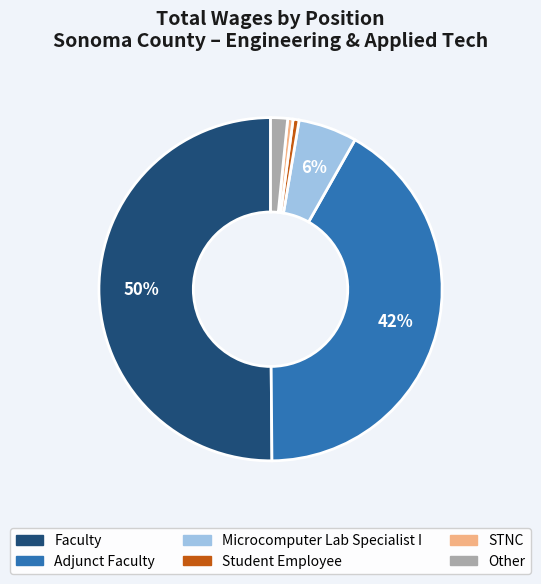

To the nearest percent, what percentage of the pie is Microcomputer Lab Specialist I?

6%